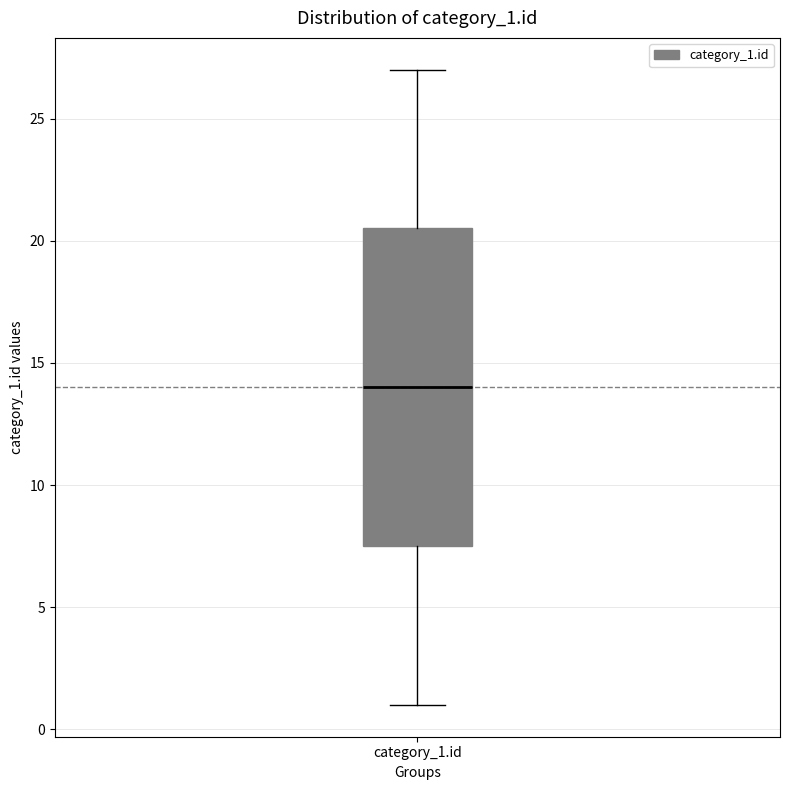

Transcribe this box plot: give where the median line is, the range the box spans, and where the two whiskers end, as read against the y-axis. The values are not printed on the chart, so give them approximately, as read against the axis.

median 14.0, box 7.5 to 20.5, whiskers 1.0 to 27.0